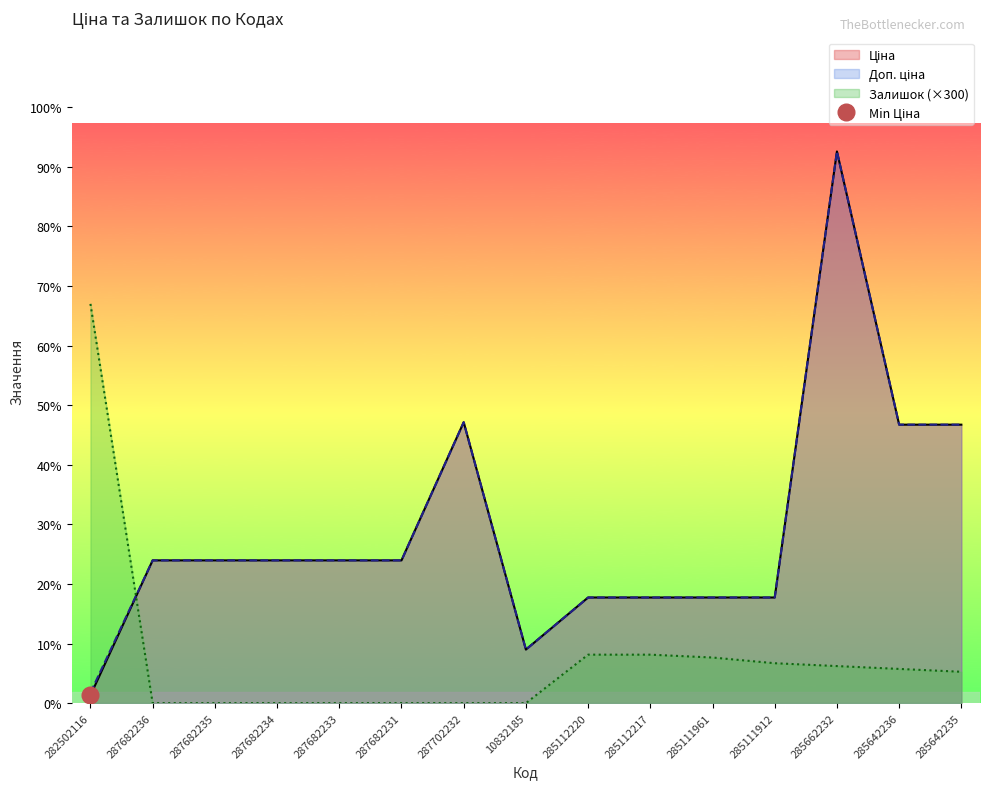

How many lines are shown in the chart?

3